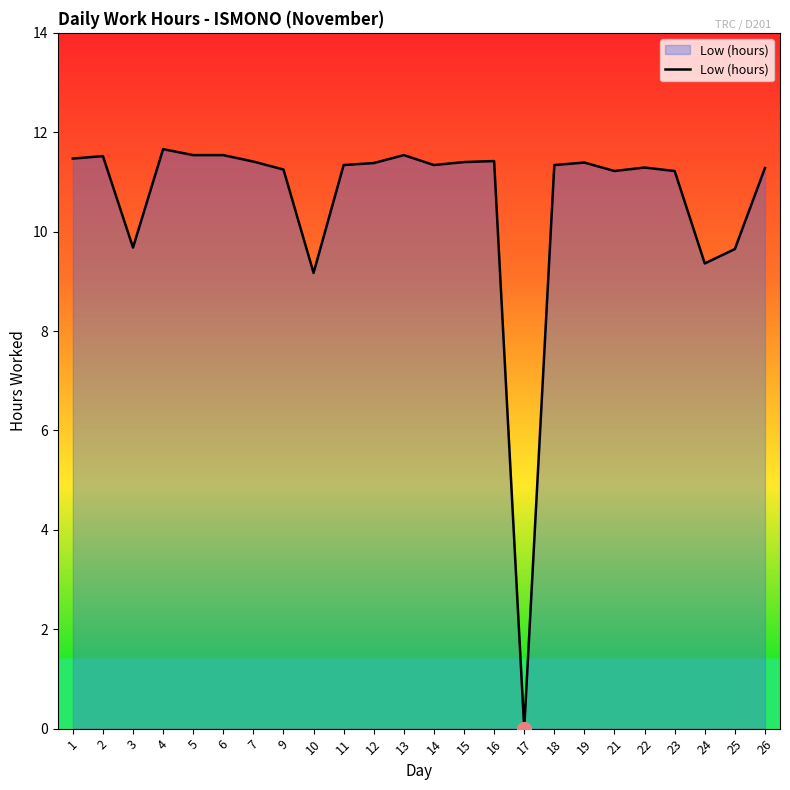

What is the difference between the values at 18 and 17?

11.3